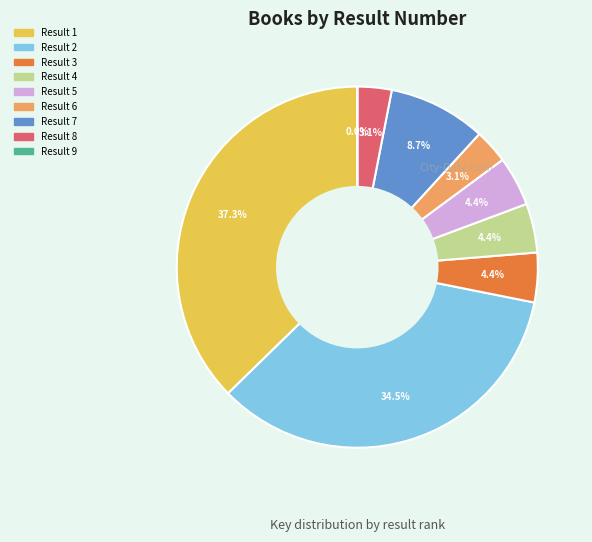

Is there any slice that represents more than half of the pie?

No